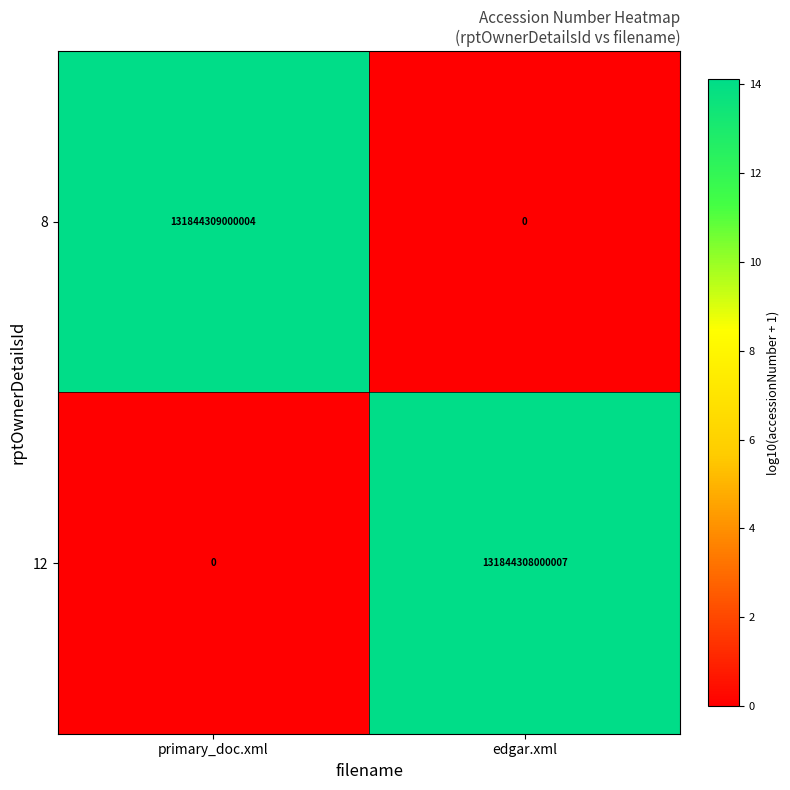

What is the spread (max minus min) of values at primary_doc.xml?

131844309000004